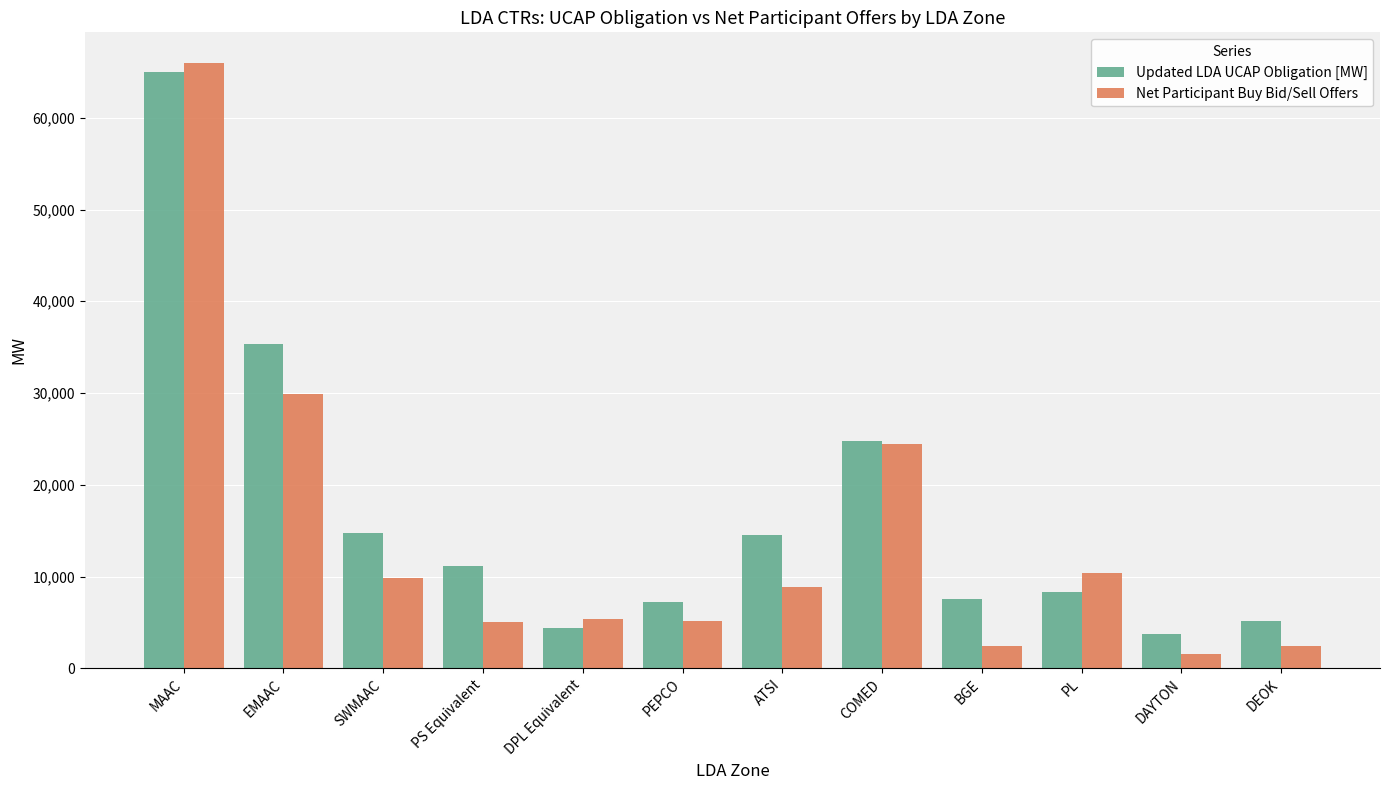

Which series changed the most between MAAC and ATSI?

Net Participant Buy Bid/Sell Offers